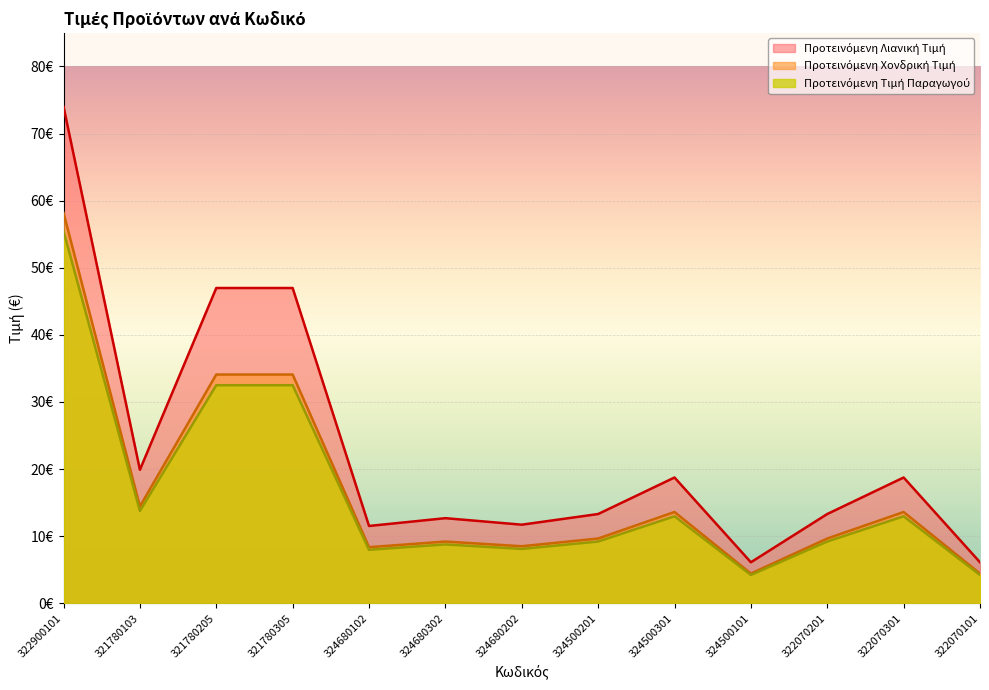

True or false: Προτεινόμενη Τιμή Παραγωγού has a value of 9.2 at 322070201.

True